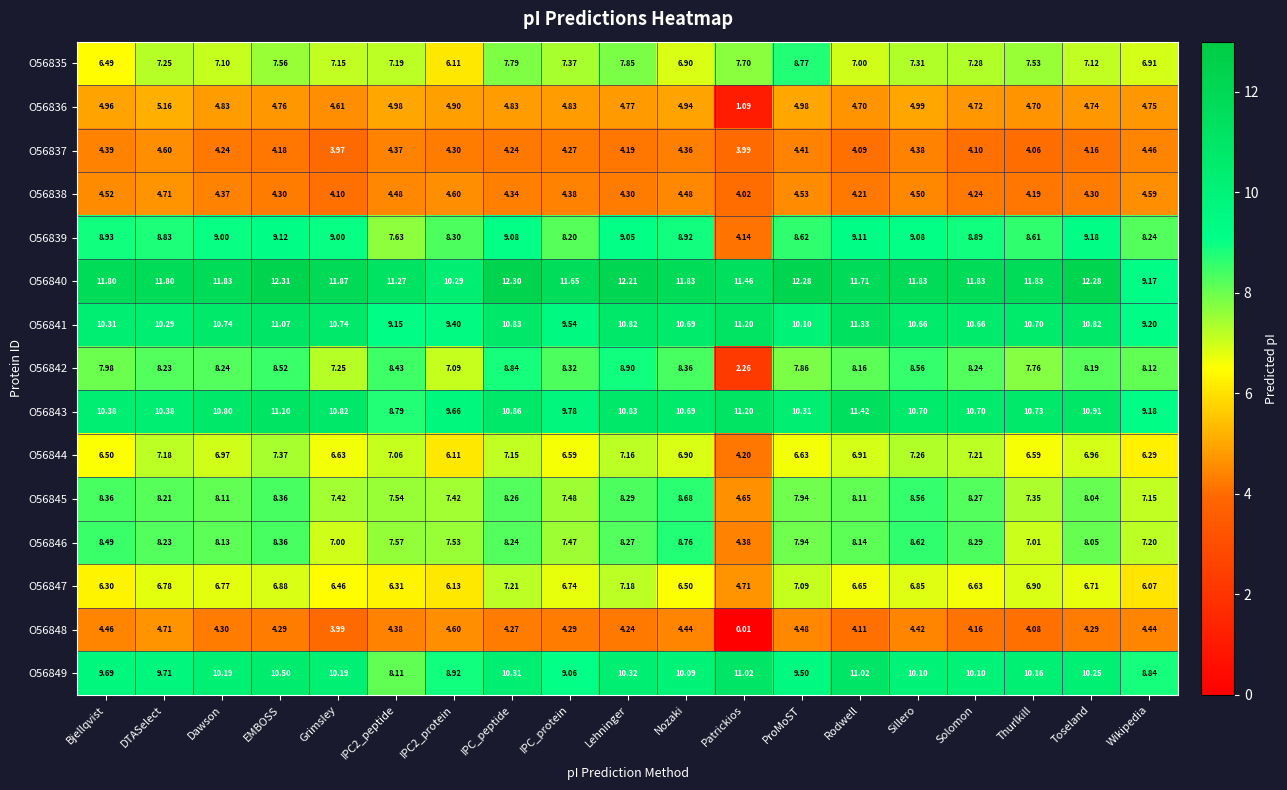

At which category does the chart reach its minimum across all series?

Patrickios